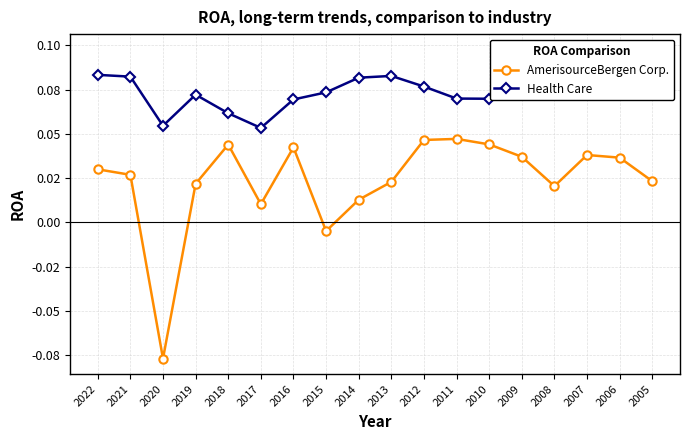

What is the maximum value shown in the chart?

0.1